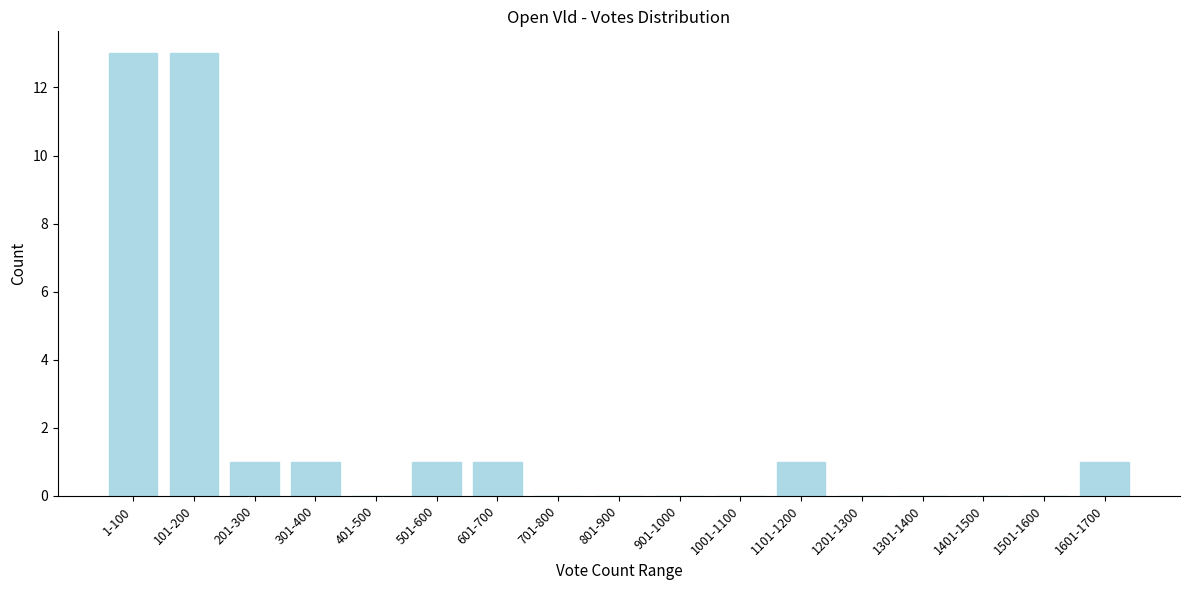

Reading left to right, list all the values displayed in this chart.

1-100=13	101-200=13	201-300=1	301-400=1	401-500=0	501-600=1	601-700=1	701-800=0	801-900=0	901-1000=0	1001-1100=0	1101-1200=1	1201-1300=0	1301-1400=0	1401-1500=0	1501-1600=0	1601-1700=1